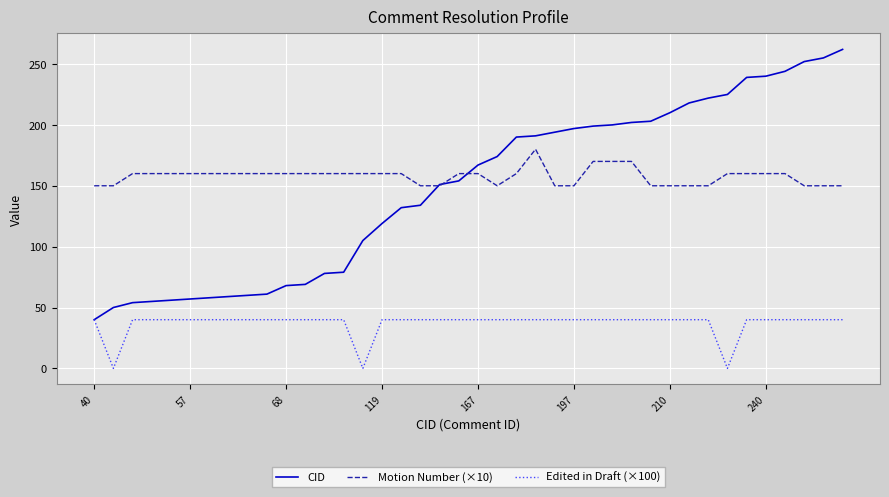

Rank the series by their maximum value, from highest to lowest.

CID, Motion Number (×10), Edited in Draft (×100)